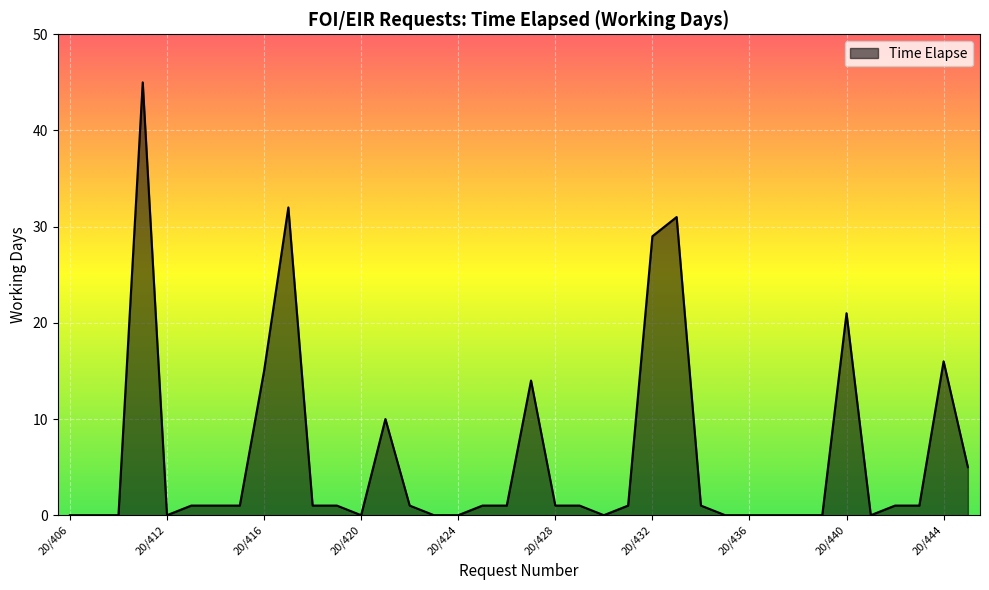

What is the difference between the maximum and minimum values?

45